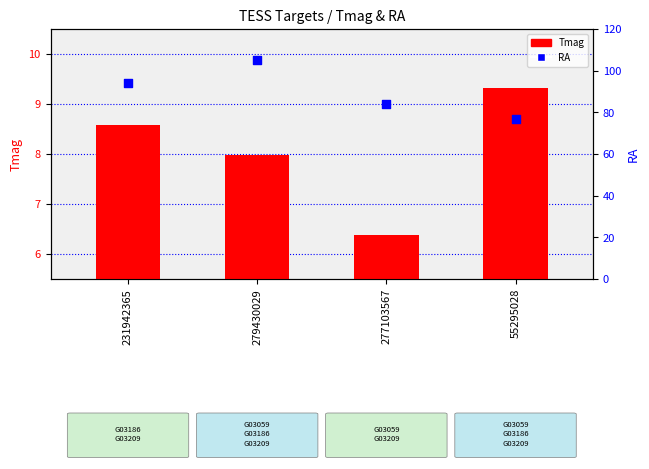

Which series reaches the minimum Y coordinate?

Tmag